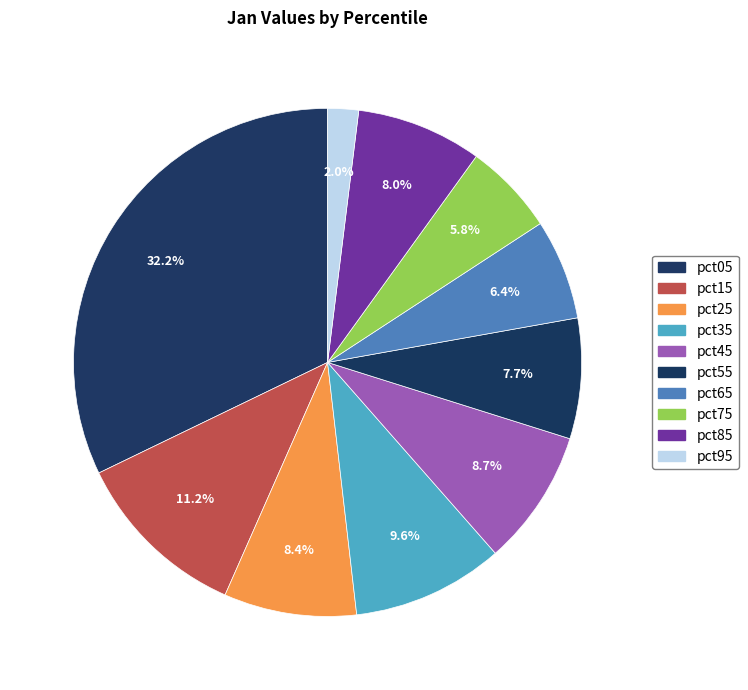

Which category has the smallest portion of the pie?

pct95